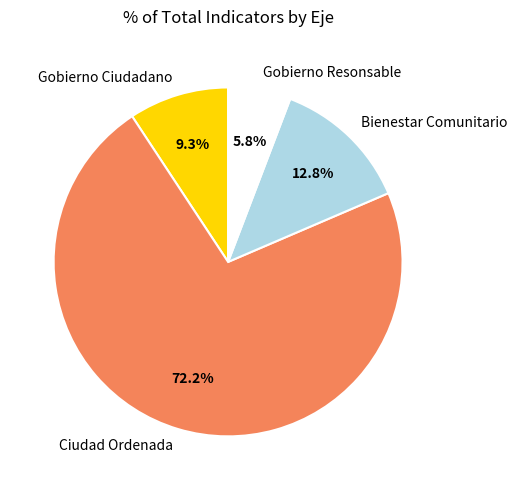

Approximately how many times larger is the value at Gobierno Resonsable compared to Bienestar Comunitario?

0.5